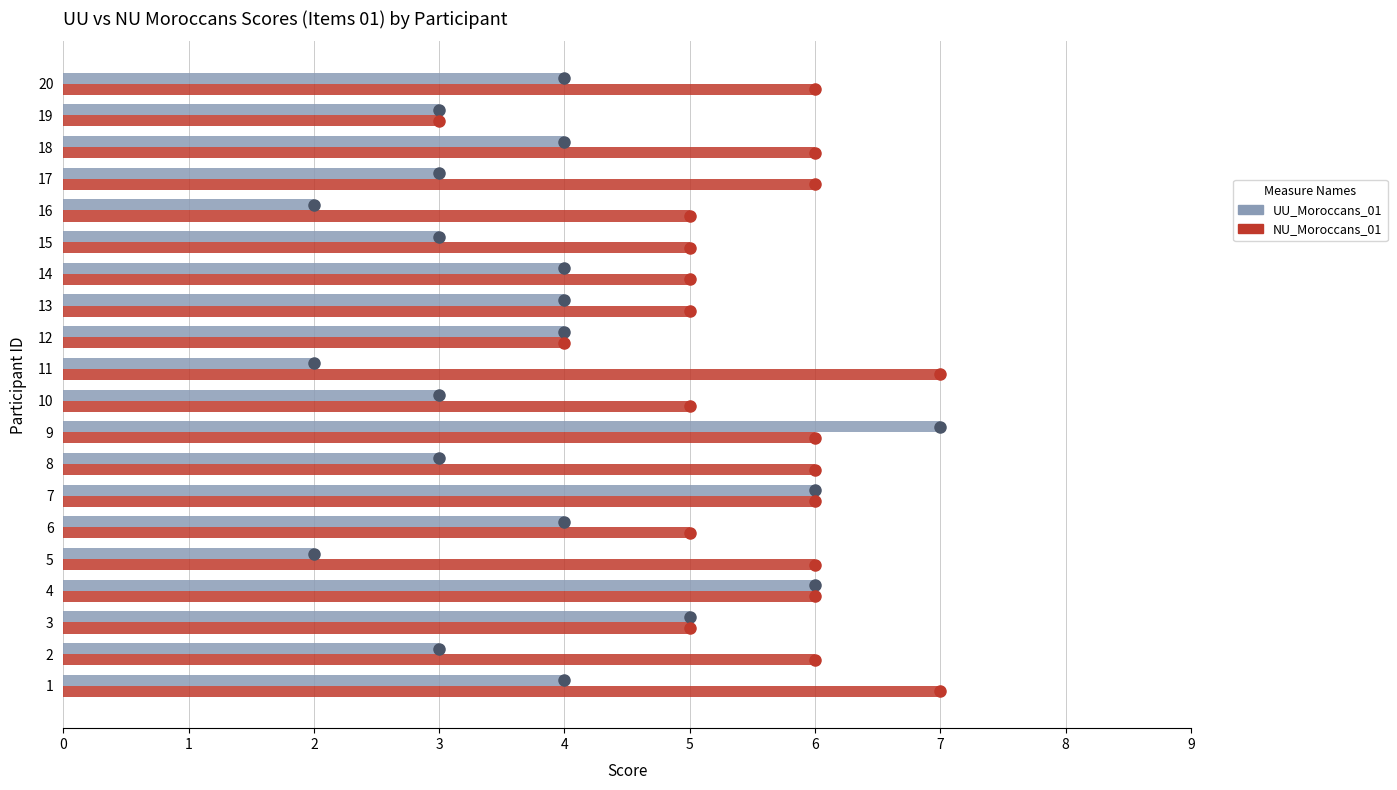

Is it true that UU_Moroccans_01 equals 7 at 9?

True